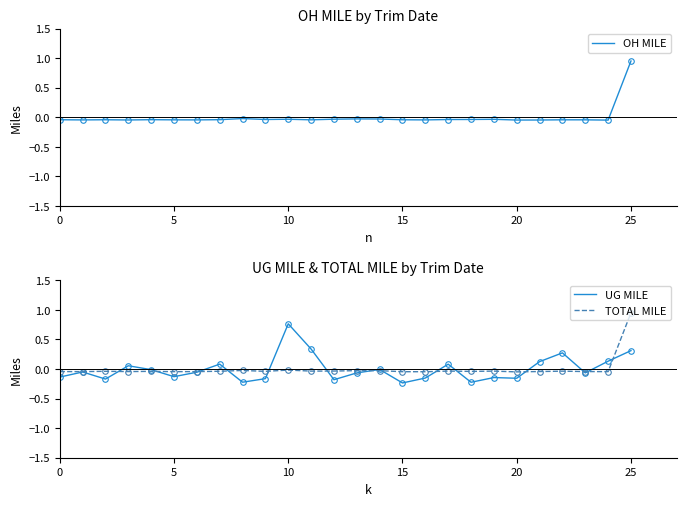

Reading left to right, what are all the values shown in this chart?

OH MILE: -0.0	-0.0	-0.0	-0.0	-0.0	-0.0	-0.0	-0.0	-0.0	-0.0	-0.0	-0.0	-0.0	-0.0	-0.0	-0.0	-0.0	-0.0	-0.0	-0.0	-0.0	-0.0	-0.0	-0.0	-0.0	1.0
UG MILE: -0.1	-0.1	-0.2	0.1	-0.0	-0.1	-0.1	0.1	-0.2	-0.2	0.8	0.3	-0.2	-0.1	-0.0	-0.2	-0.2	0.1	-0.2	-0.1	-0.2	0.1	0.3	-0.1	0.1	0.3
TOTAL MILE: -0.0	-0.0	-0.0	-0.0	-0.0	-0.0	-0.0	-0.0	-0.0	-0.0	-0.0	-0.0	-0.0	-0.0	-0.0	-0.0	-0.0	-0.0	-0.0	-0.0	-0.0	-0.0	-0.0	-0.0	-0.0	1.0